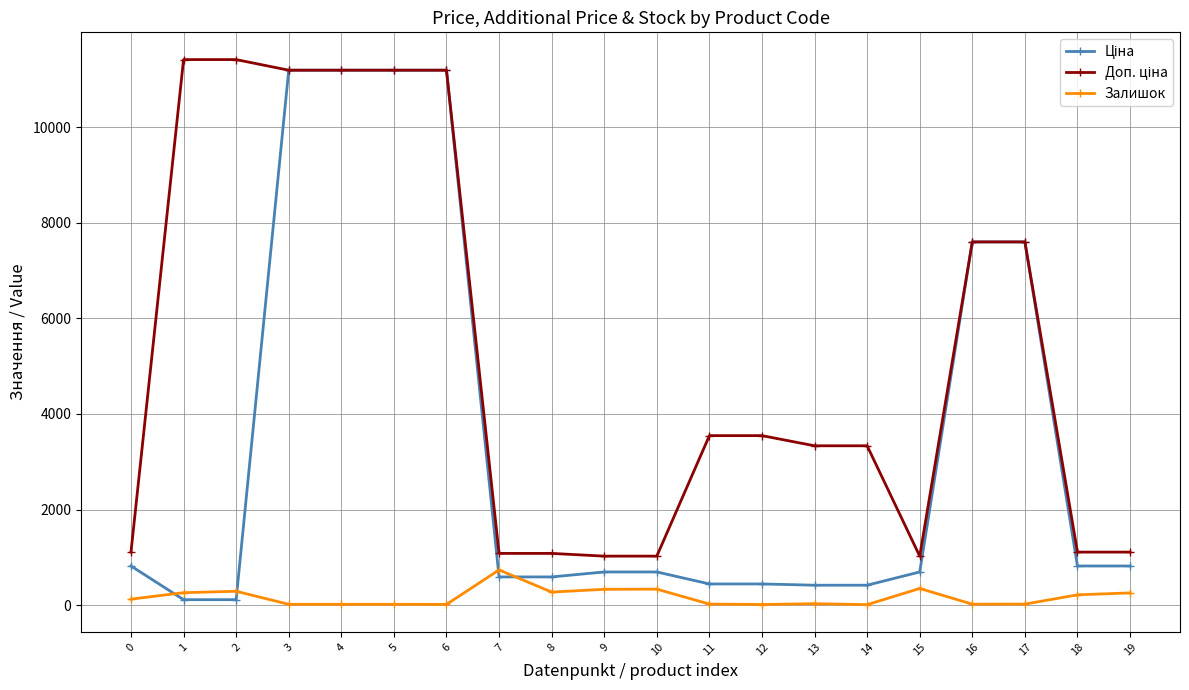

What is the spread (max minus min) of values at 9?

693.6